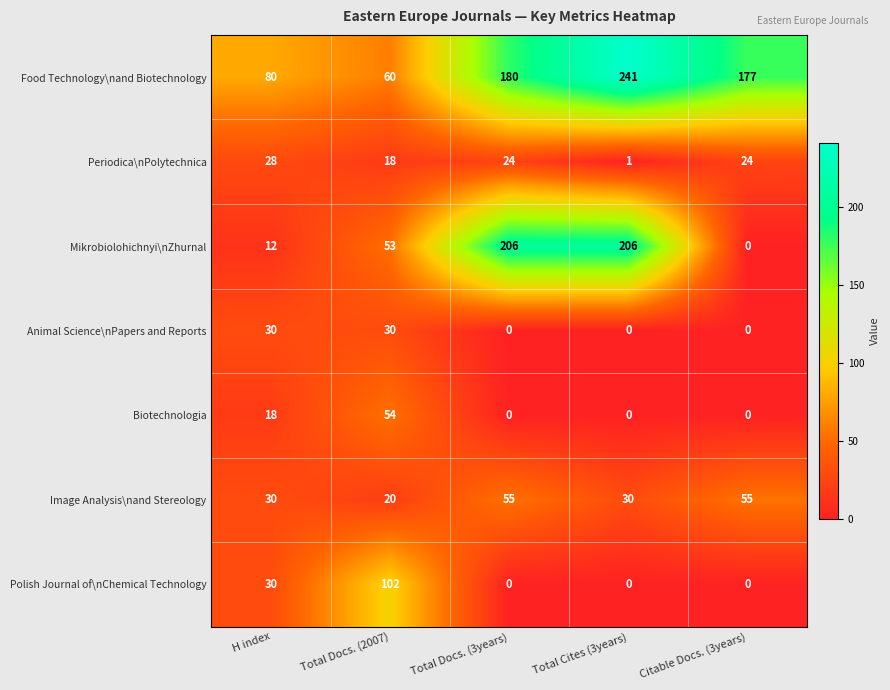

What is the spread (max minus min) of values at H index?

68